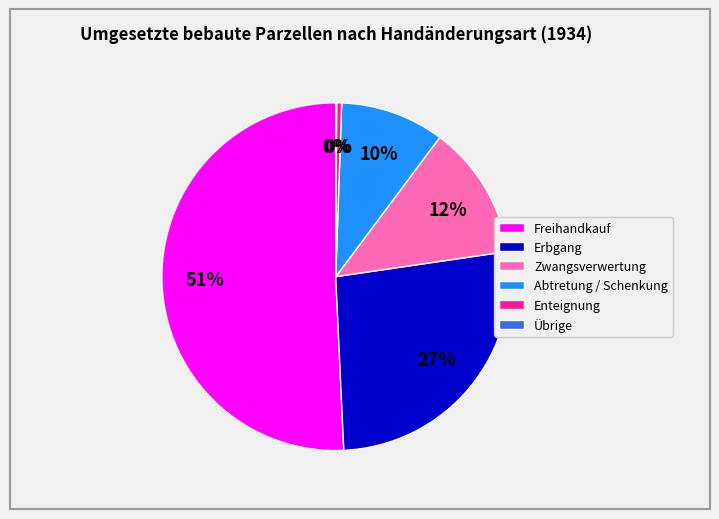

The Enteignung slice represents 0% of the pie. True or false?

True